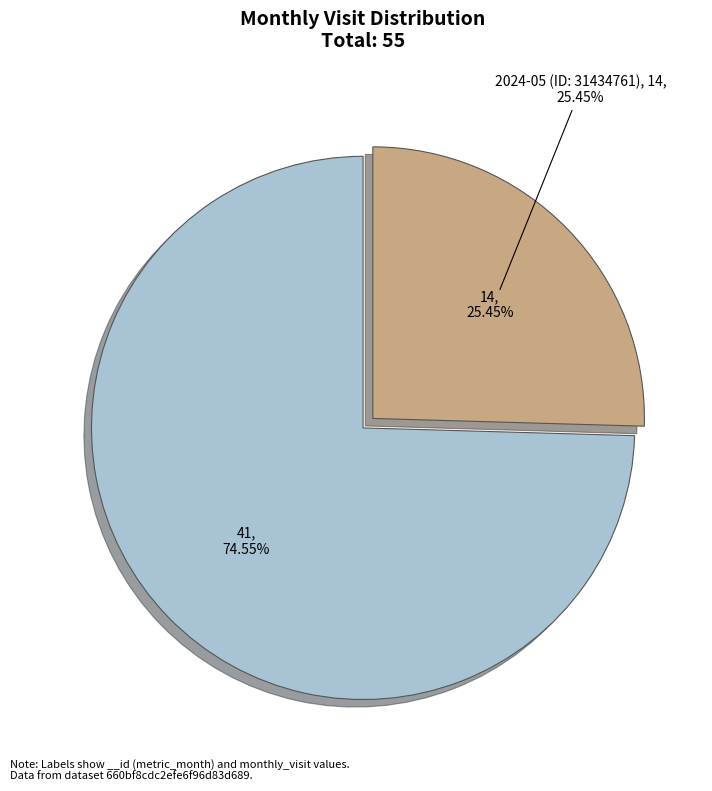

To the nearest percent, what is the combined percentage of 2024-04 (ID: 30224587) and 2024-05 (ID: 31434761)?

100%